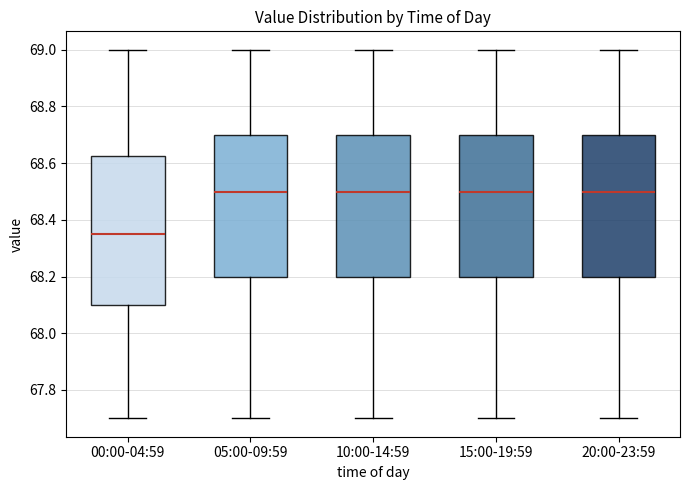

Which box is the tallest, from its lower edge to its upper edge?

00:00-04:59